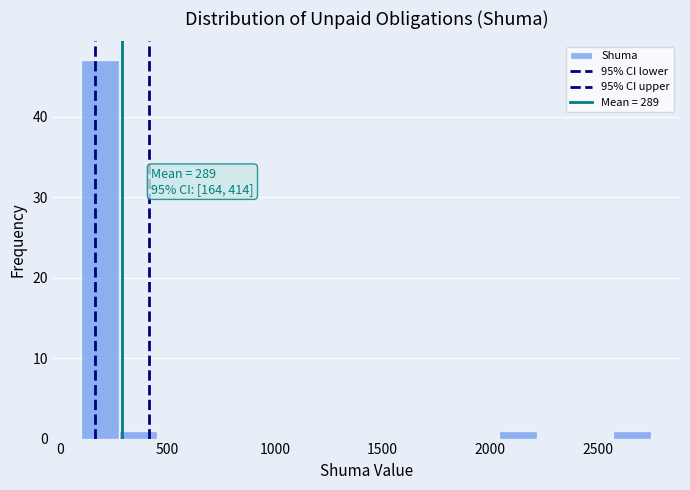

Read against the x-axis, roughly where is the centre of the tallest bar?

200